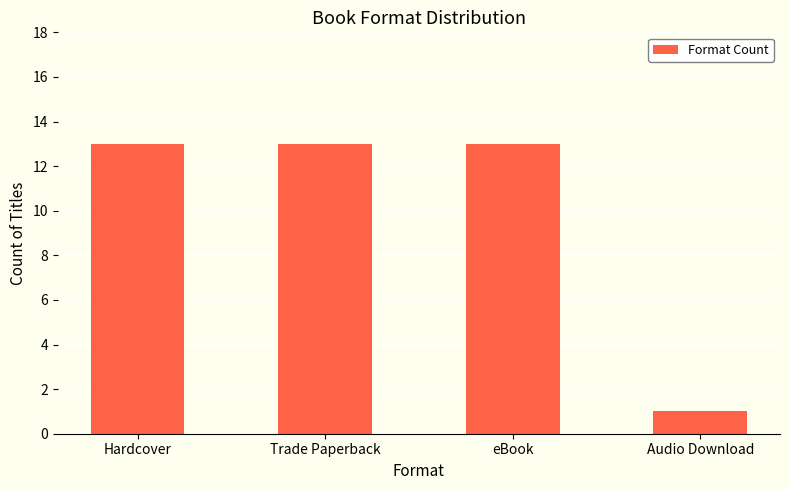

What is the smallest value displayed?

1